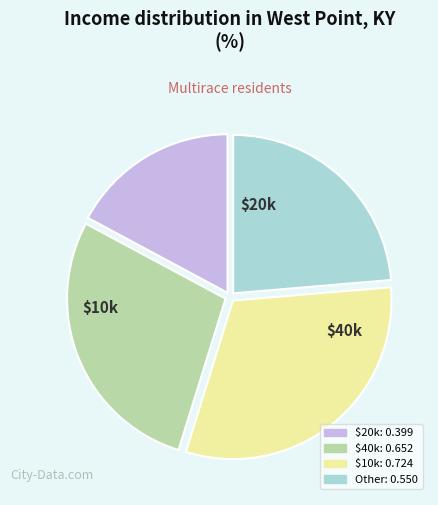

Does any single category account for the majority?

No